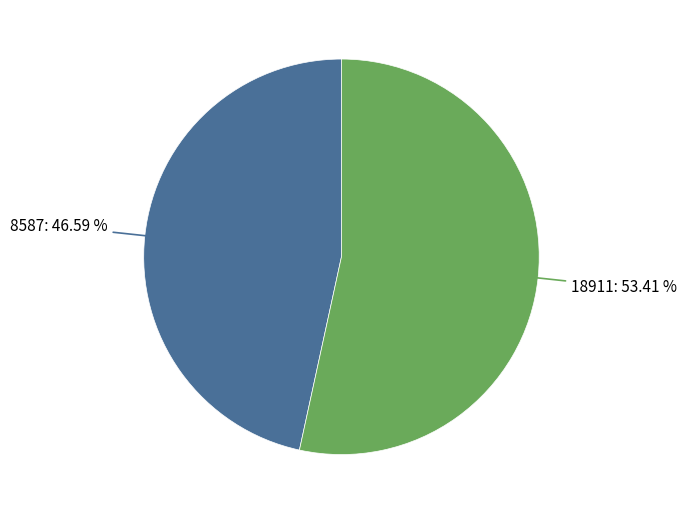

Does any single category account for the majority?

Yes